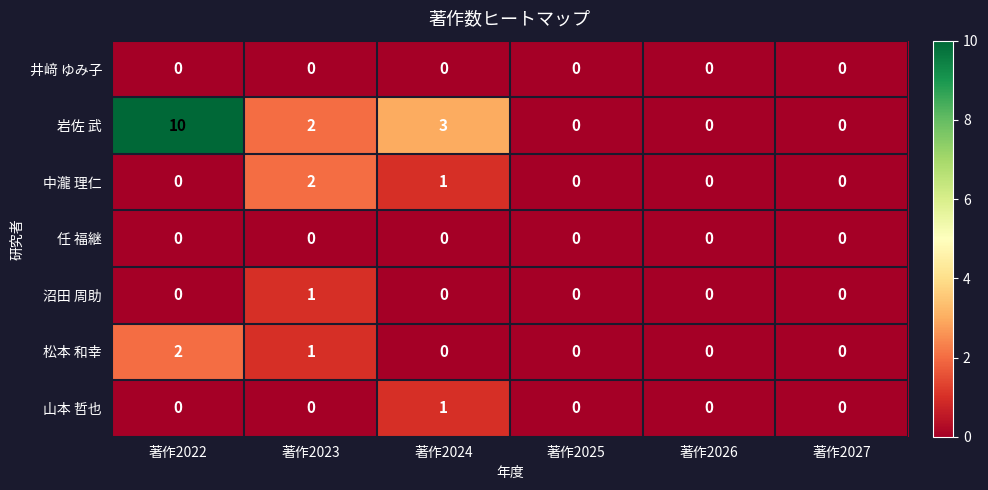

The value of 松本 和幸 at 著作2022 is 2. True or false?

True